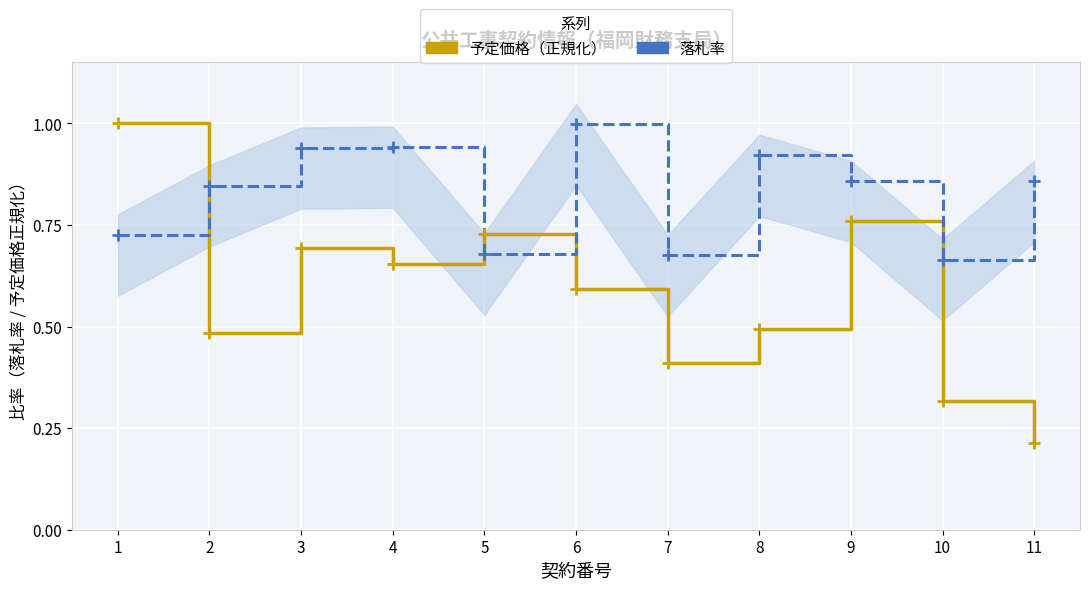

Where is the first local maximum for 予定価格（正規化）?

3